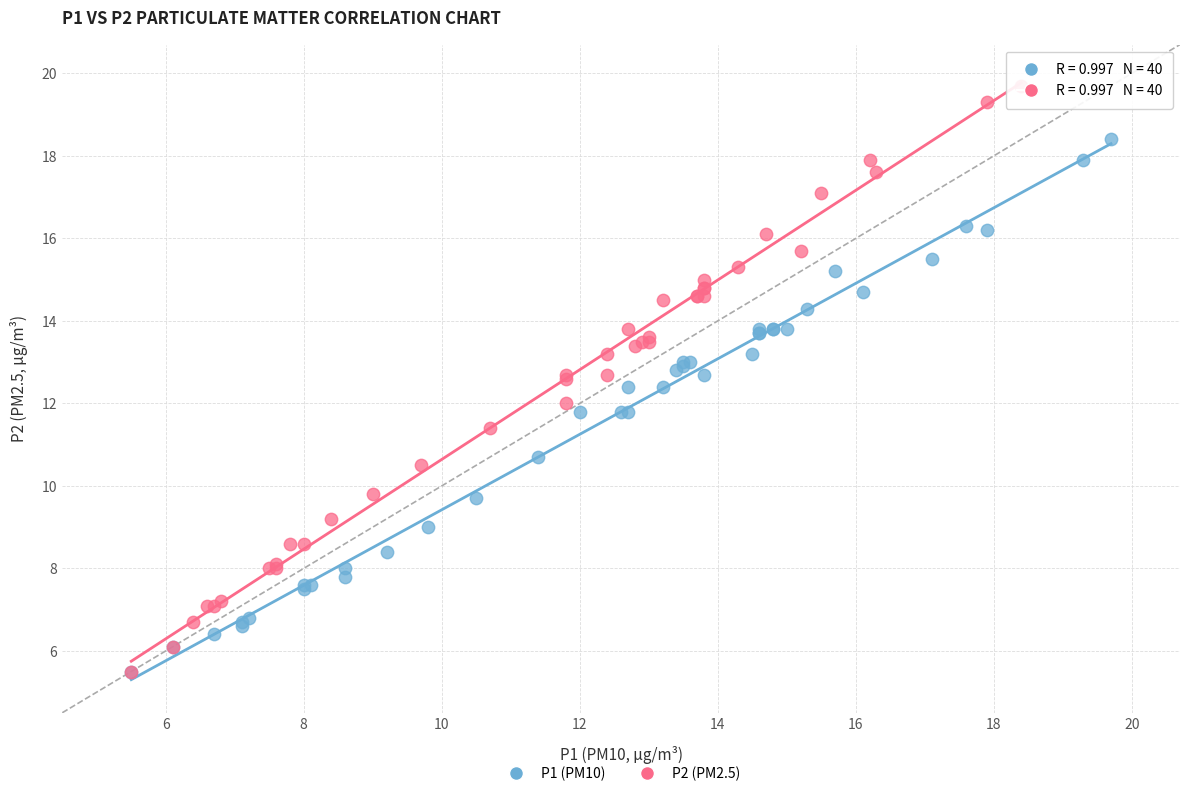

Which series has the largest Y range (max minus min)?

P2 (PM2.5)